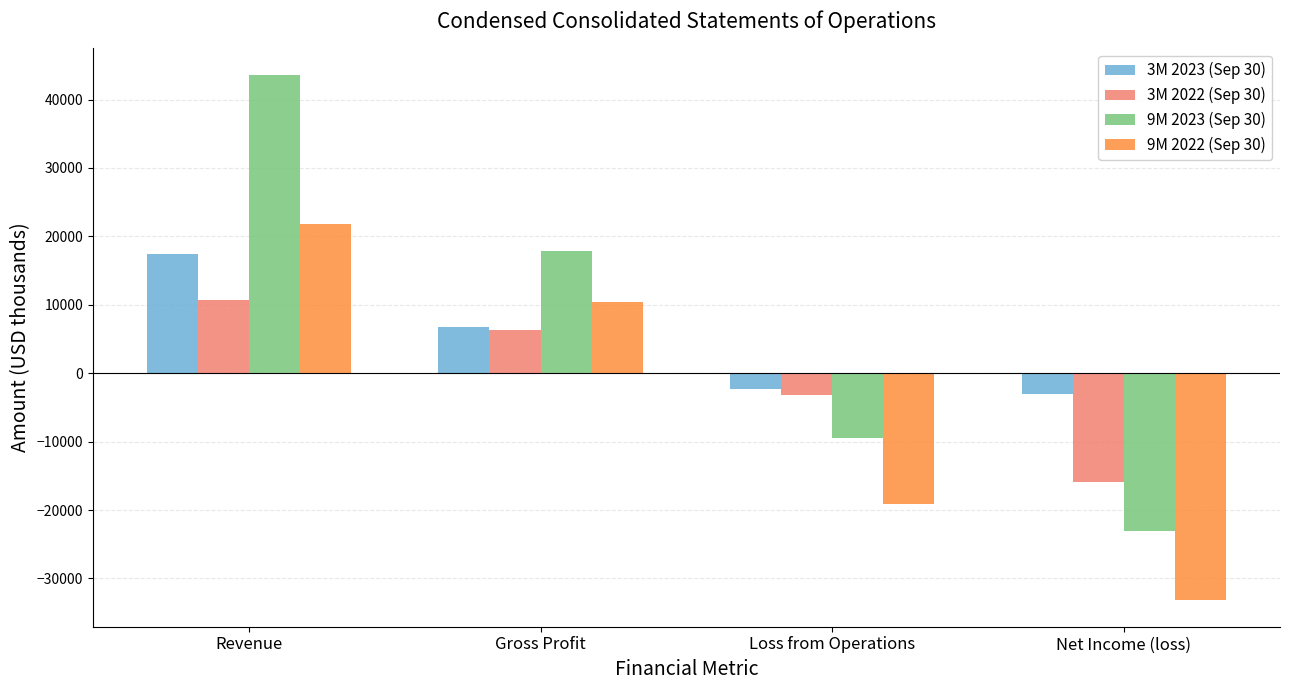

Rank the series at Revenue from highest to lowest value.

9M 2023 (Sep 30), 9M 2022 (Sep 30), 3M 2023 (Sep 30), 3M 2022 (Sep 30)